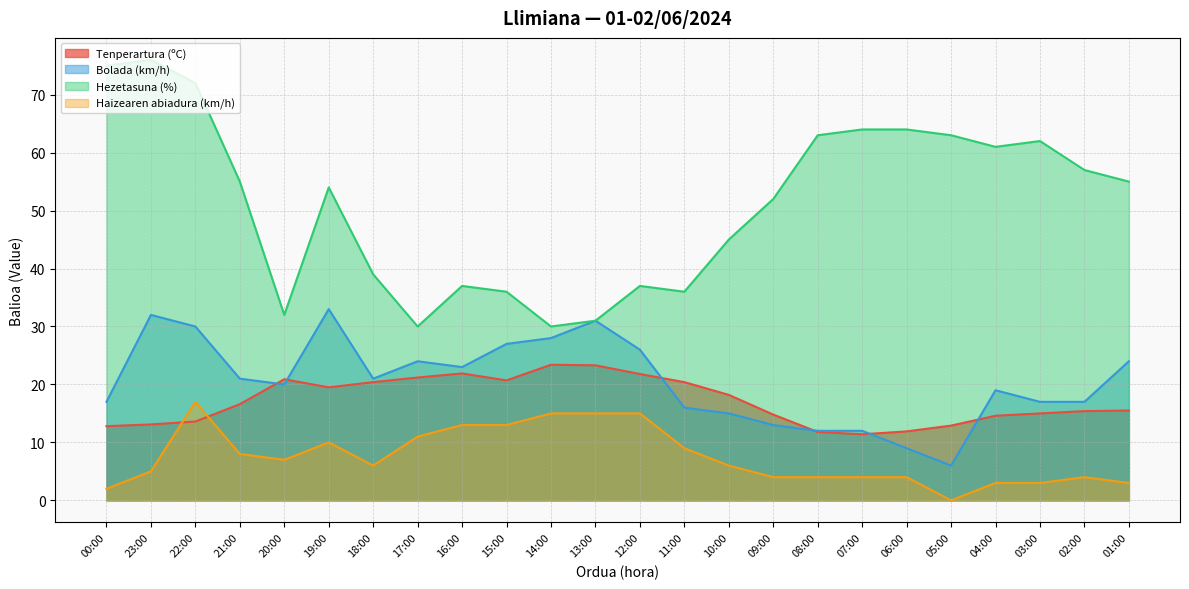

Where does the Haizearen abiadura (km/h) series first go above 6?

22:00